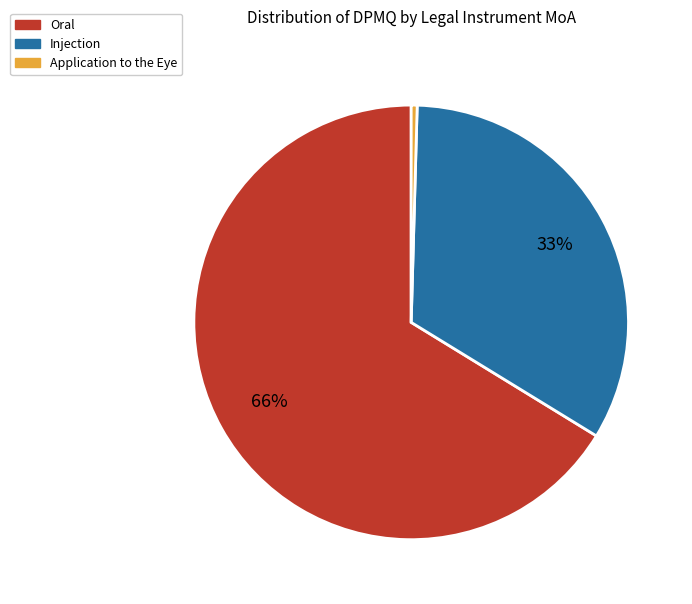

To the nearest percent, what is the average slice percentage?

33%